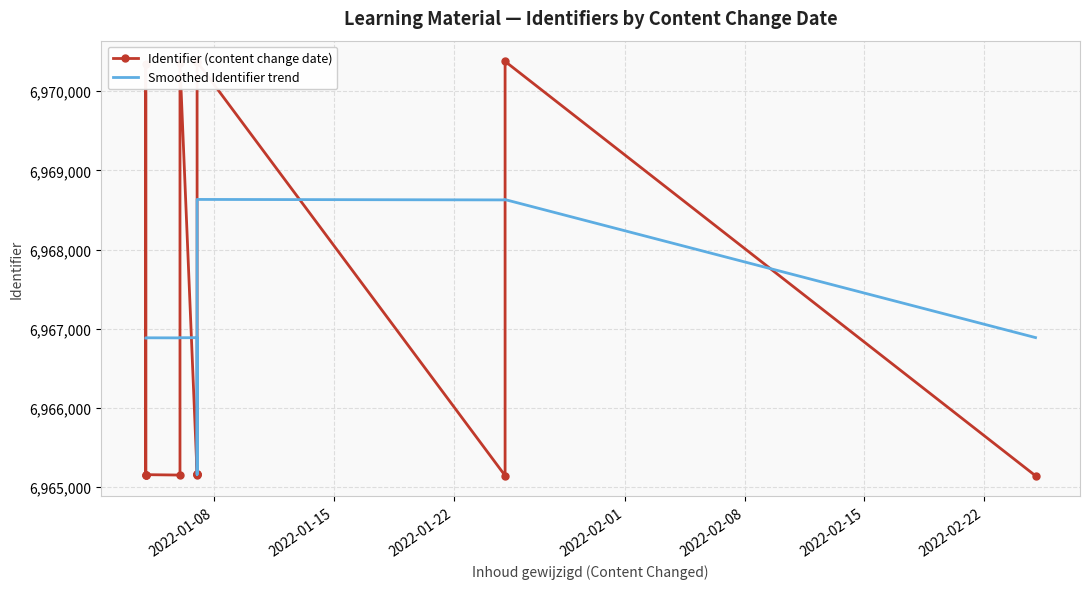

List the labels in order of value, smallest first.

2022-02-25, 2022-01-25, 2022-01-04, 2022-01-06, 2022-01-04, 2022-01-04, 2022-01-07, 2022-01-07, 2022-01-07, 2022-01-07, 2022-01-04, 2022-01-06, 2022-01-07, 2022-01-07, 2022-01-25